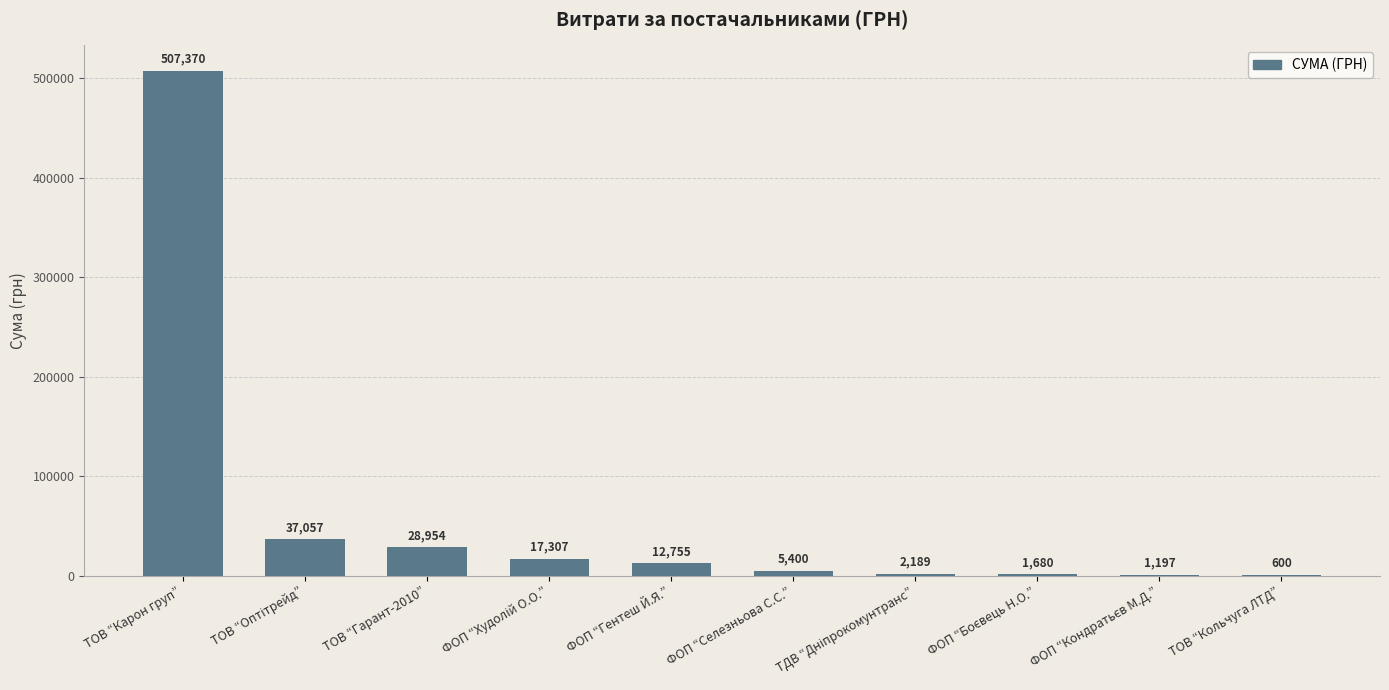

What is the greatest value displayed?

507370.3